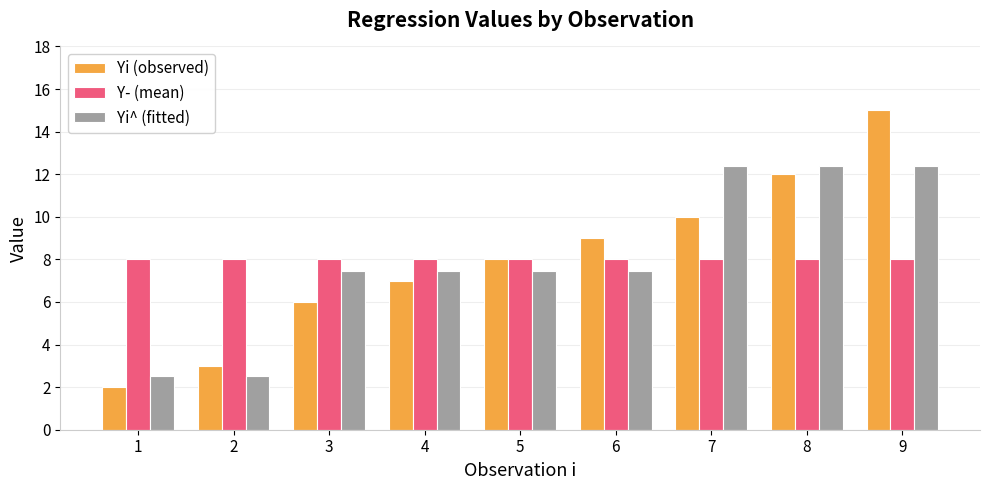

Reading left to right, list all the values displayed in this chart.

Yi (observed): 1=2.0	2=3.0	3=6.0	4=7.0	5=8.0	6=9.0	7=10.0	8=12.0	9=15.0
Y- (mean): 1=8.0	2=8.0	3=8.0	4=8.0	5=8.0	6=8.0	7=8.0	8=8.0	9=8.0
Yi^ (fitted): 1=2.5	2=2.5	3=7.5	4=7.5	5=7.5	6=7.5	7=12.4	8=12.4	9=12.4